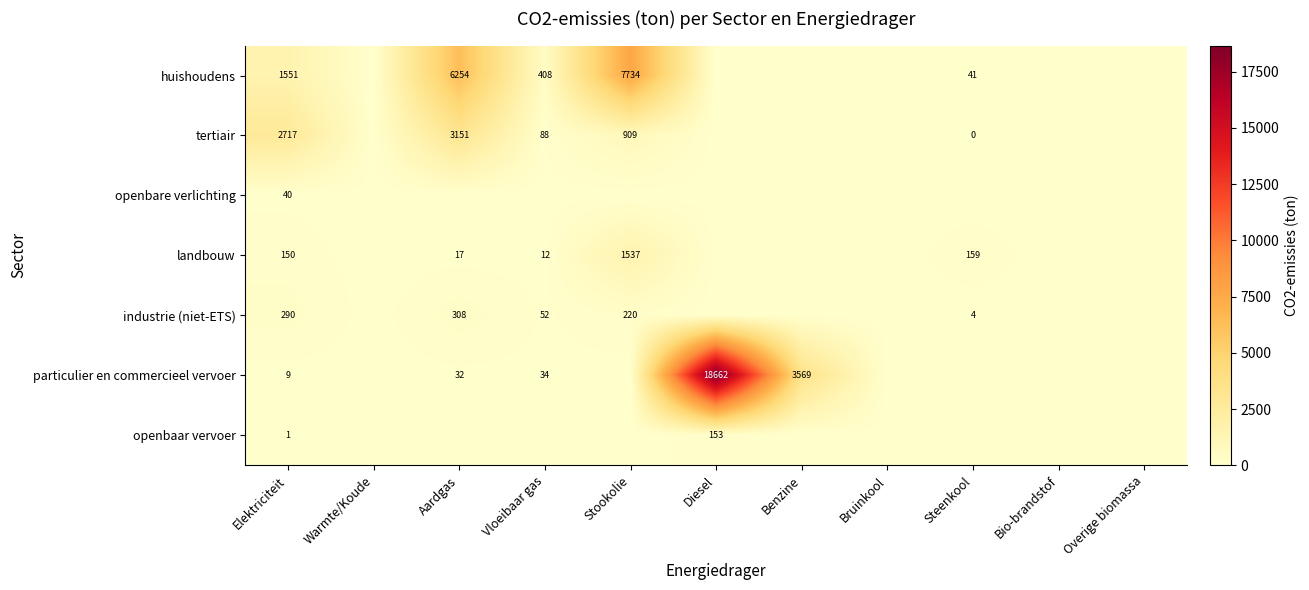

What is the total value across all series at Elektriciteit?

4758